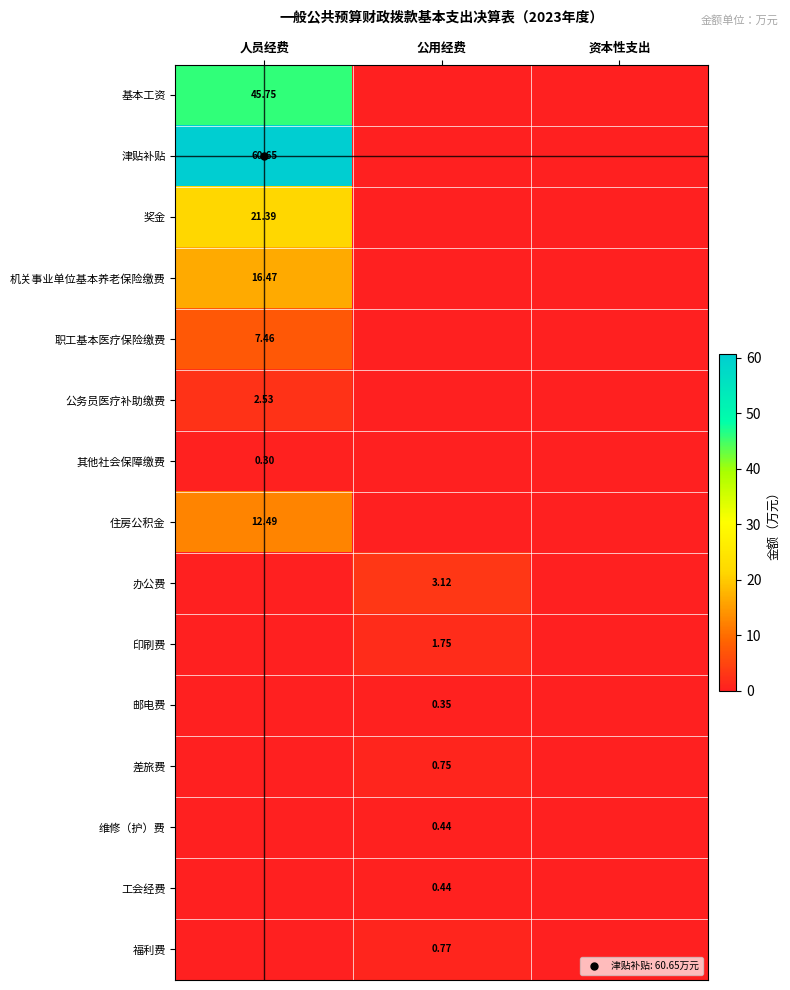

How many data points in 津贴补贴 are above 0?

1